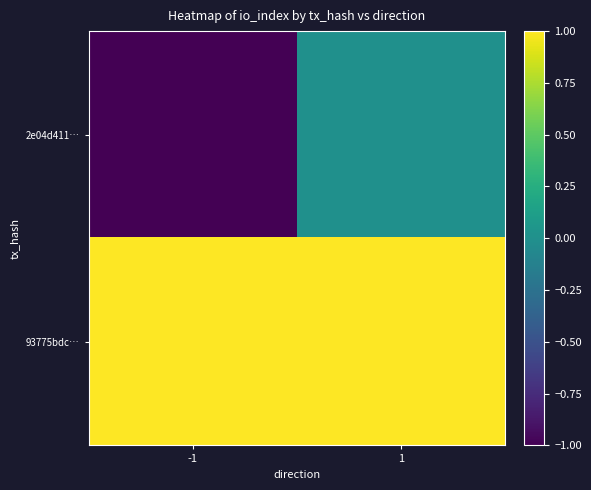

List the series in order of their overall mean, highest first.

93775bdc…, 2e04d411…